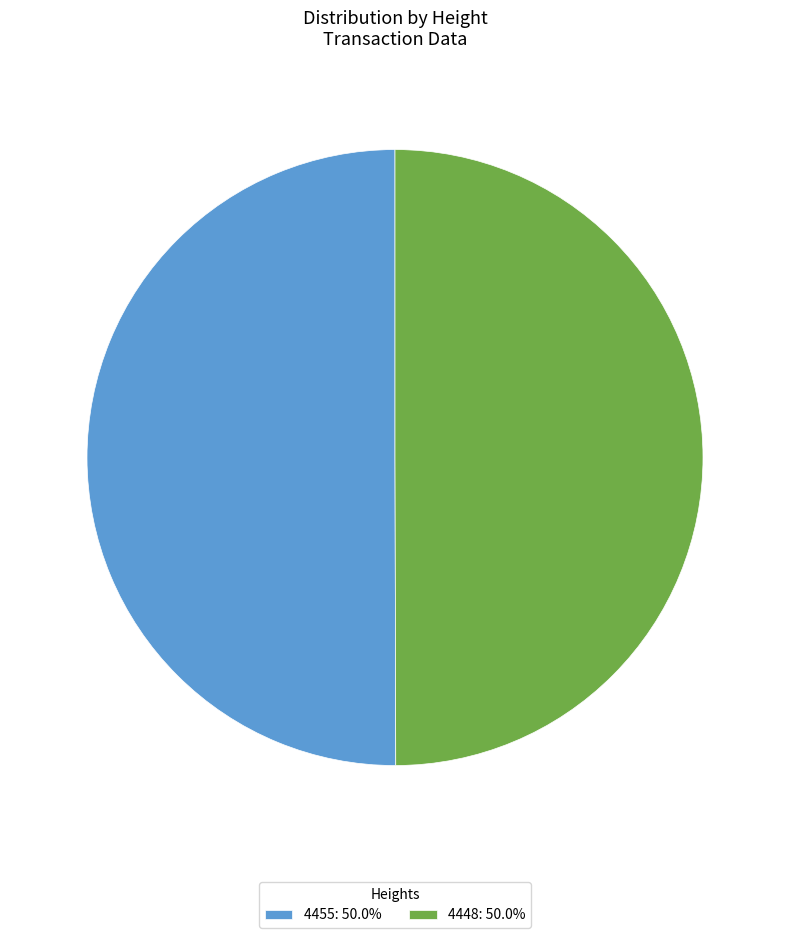

How many slices are in this pie chart?

2